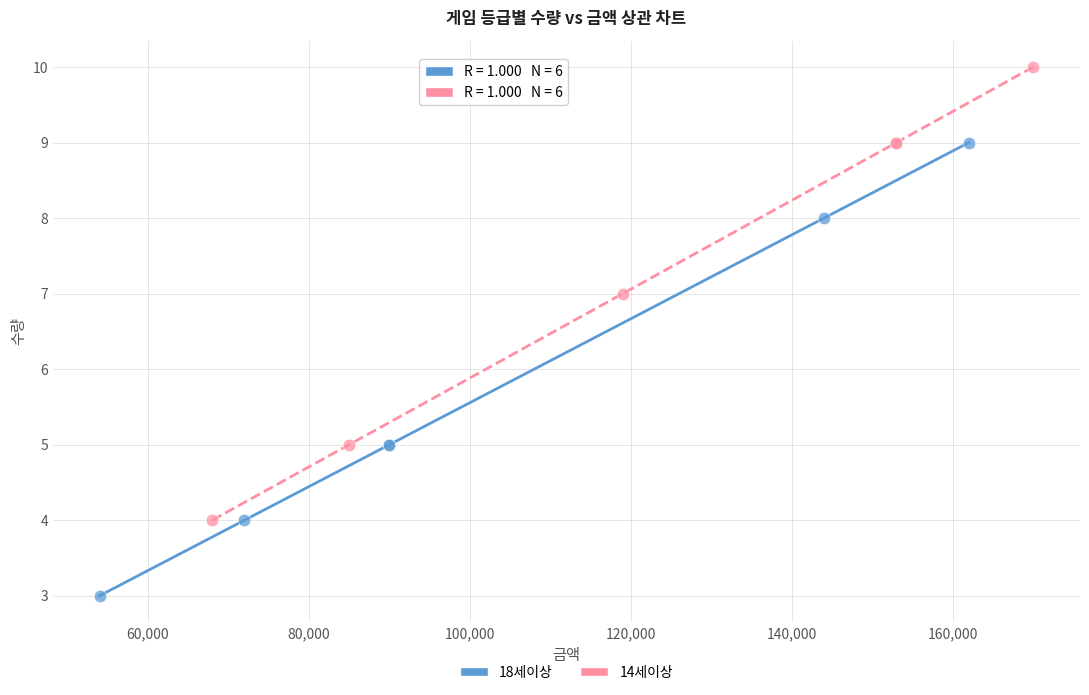

Which series reaches the maximum Y coordinate?

14세이상